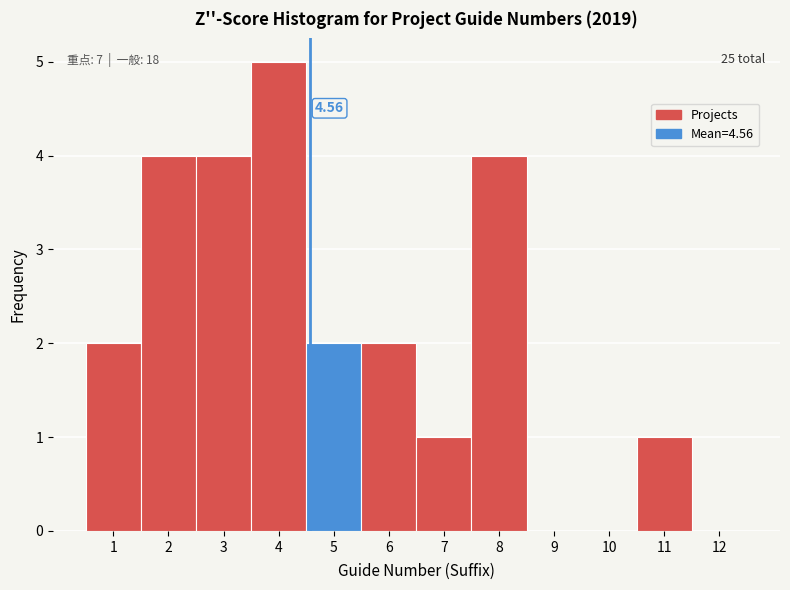

Over which range of the x-axis is the bar tallest?

3.5 to 4.5